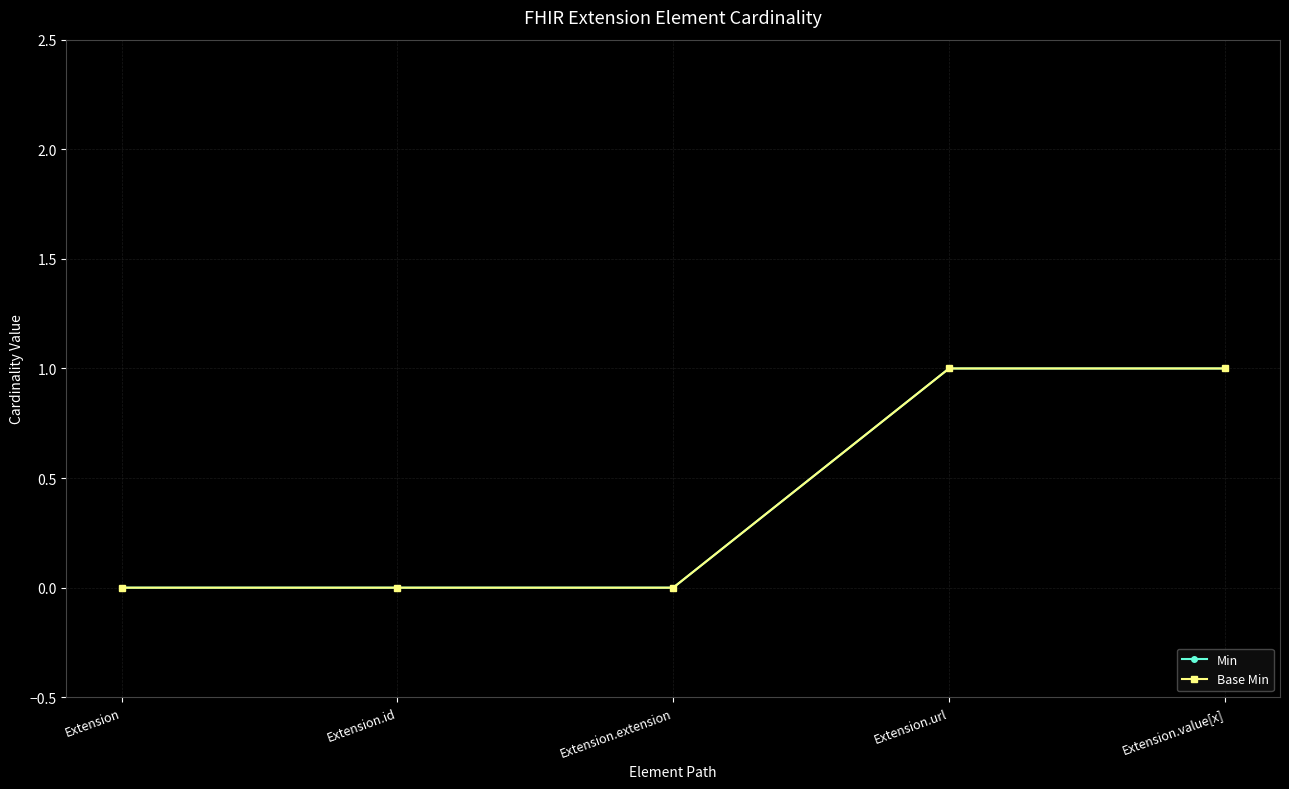

Does the chart have visible grid lines?

Yes